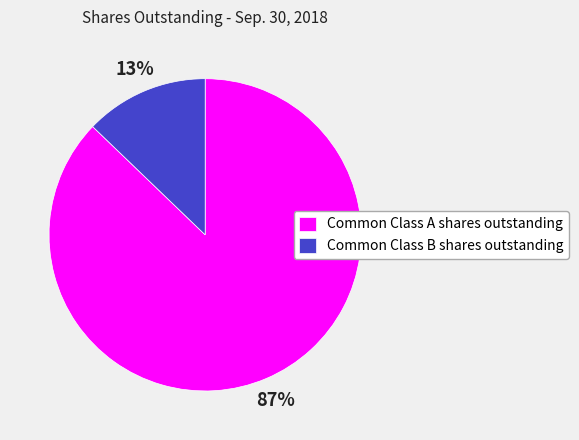

What is the largest slice in the pie chart?

Common Class A shares outstanding